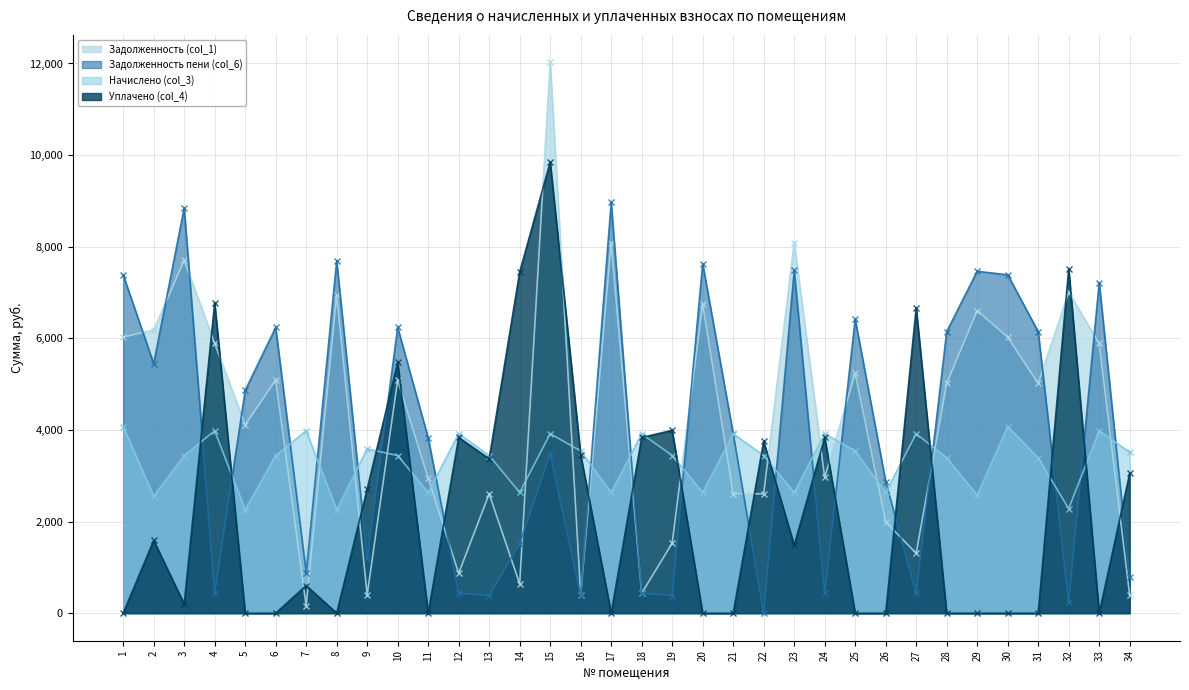

Which series has the largest total across all categories?

Задолженность (col_1)